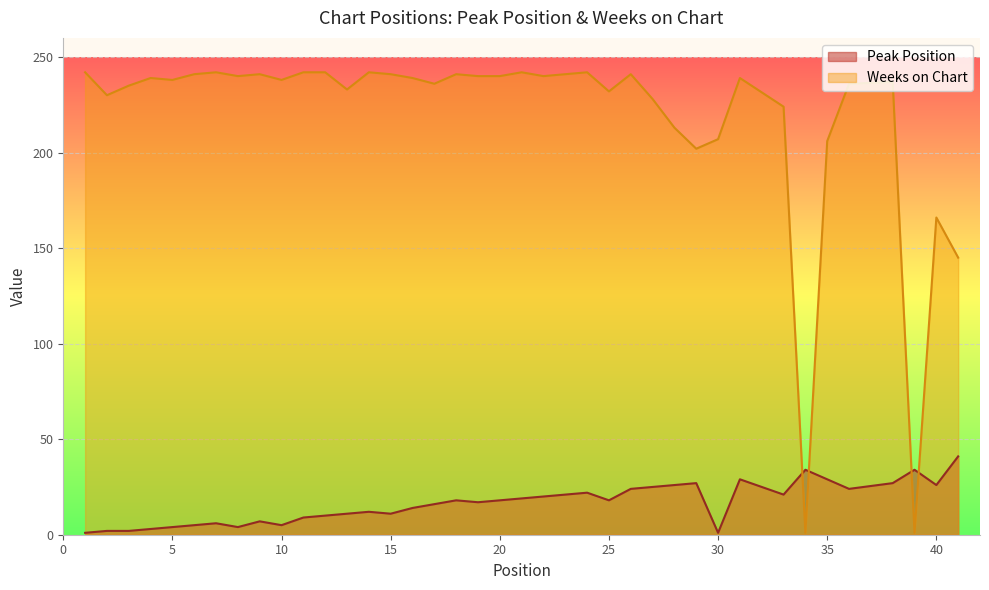

What is the difference between the second highest and minimum values in the Peak Position series?

33